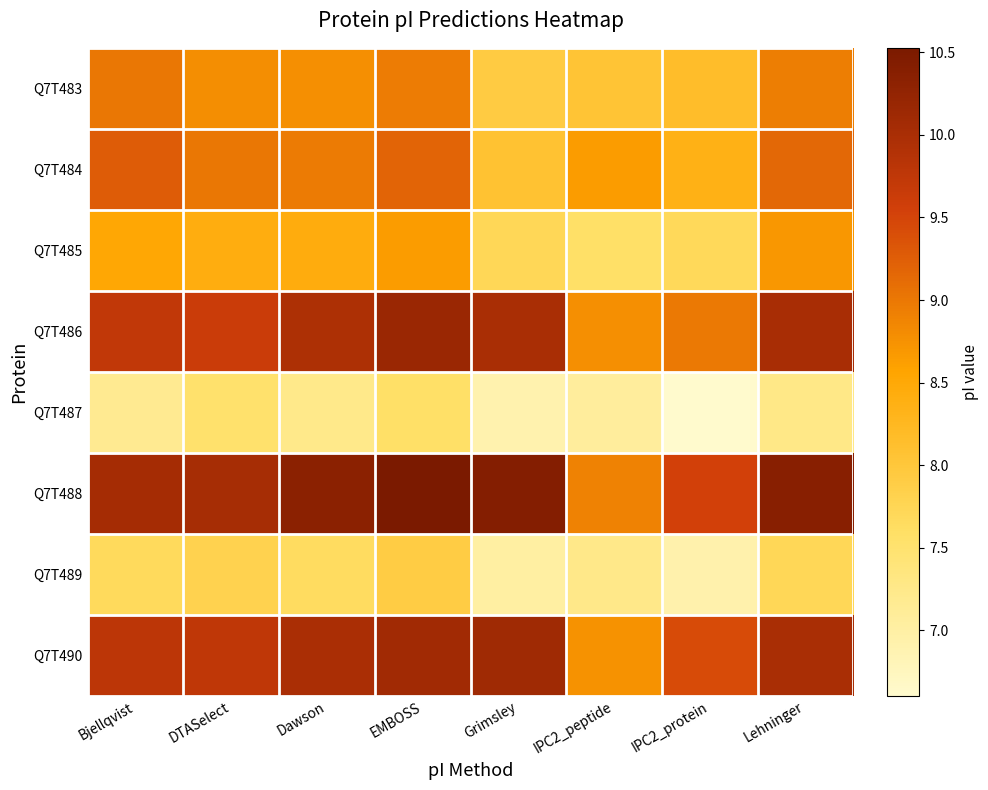

How many series are shown in this chart?

8